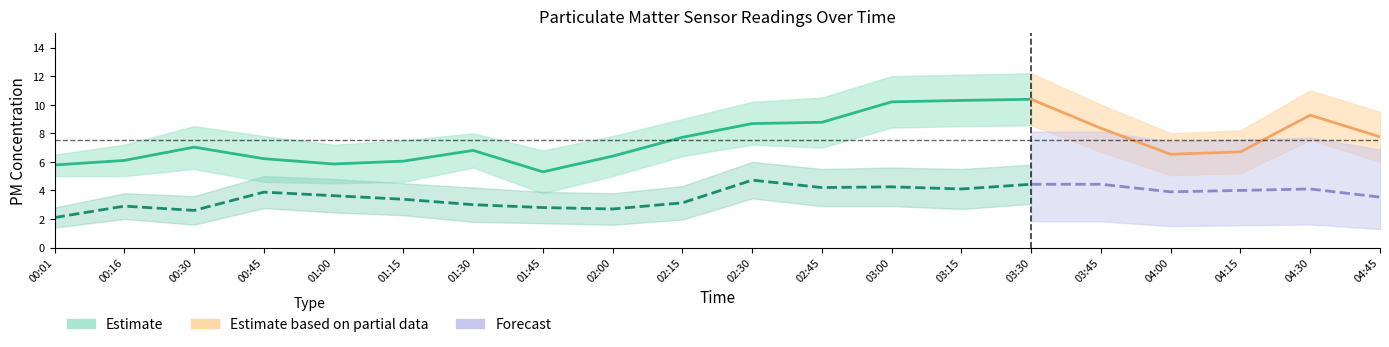

What is the sum of the SDS_P1_upper values at 00:16 and 01:30?

15.2